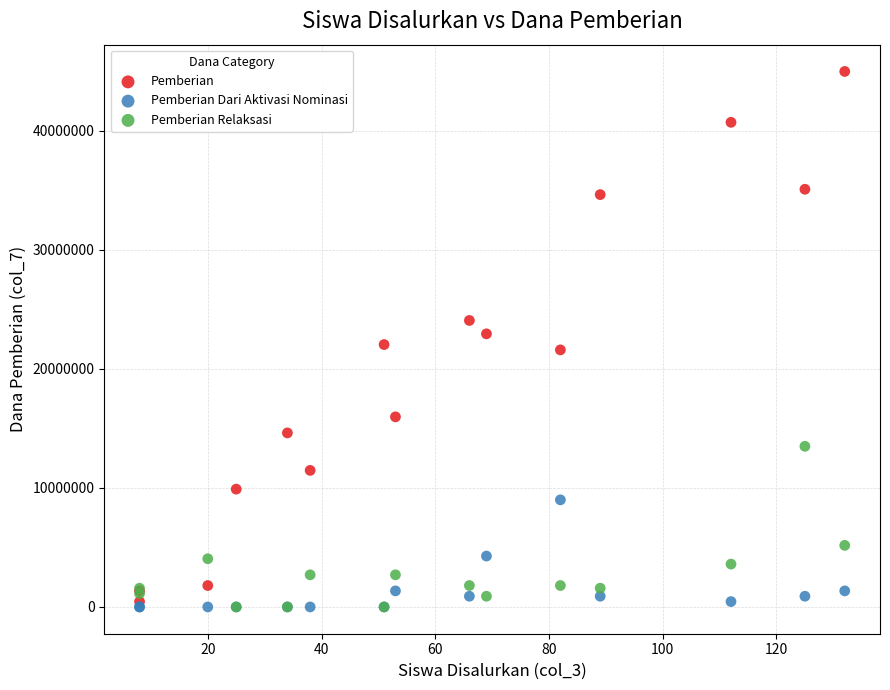

In the Pemberian Relaksasi series, what Y value is closest to 6750000?

5175000